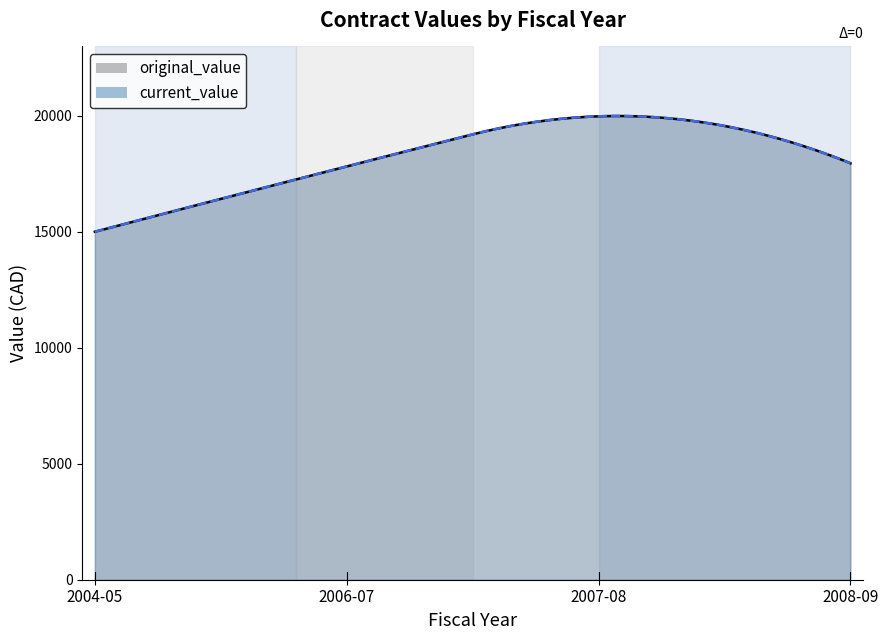

At which category is the sum across all series the highest?

2007-08